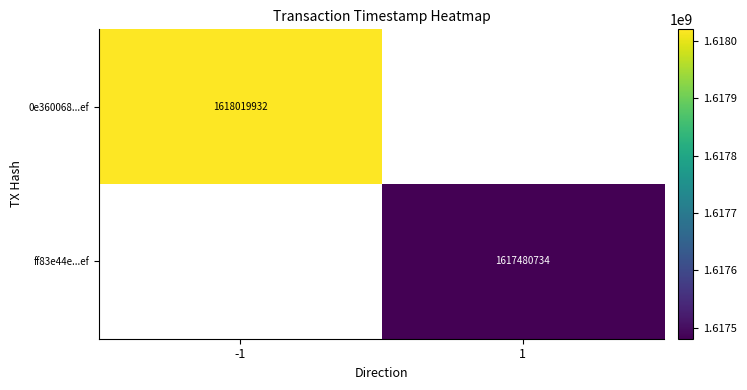

Which label corresponds to the largest value in the chart?

-1